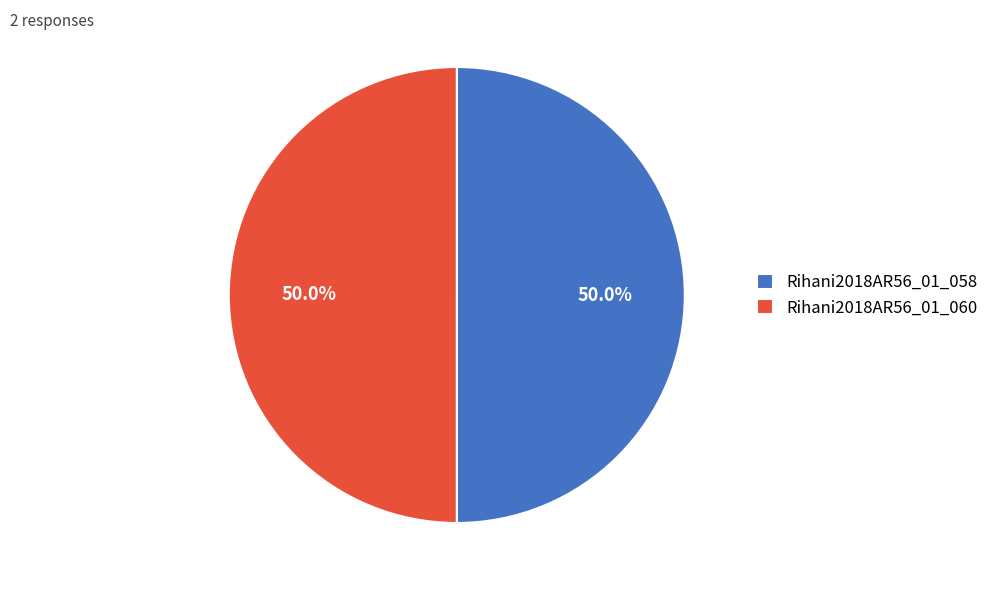

To the nearest percent, what percentage of the pie is Rihani2018AR56_01_060?

50%